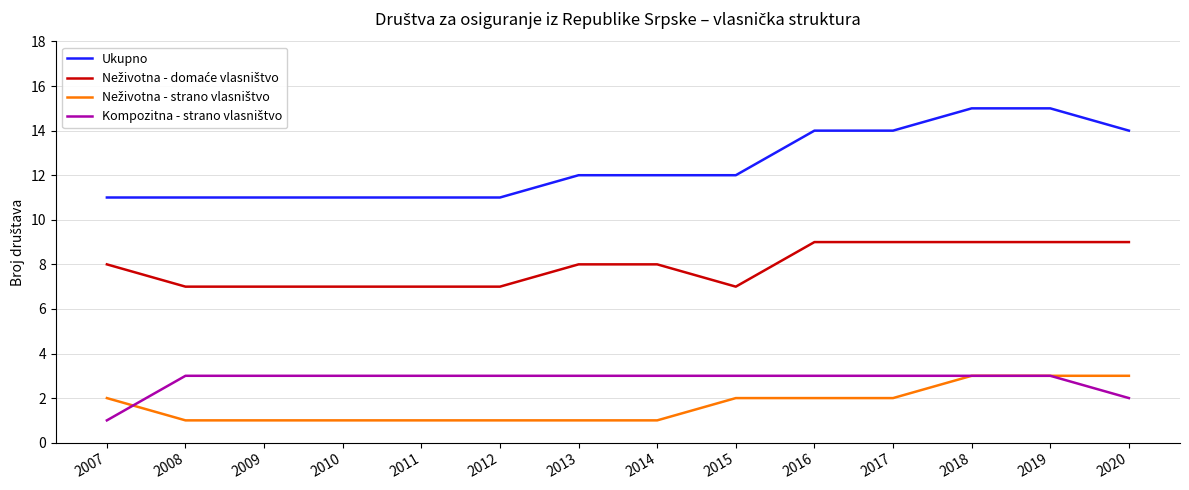

Which series has the largest total across all categories?

Ukupno